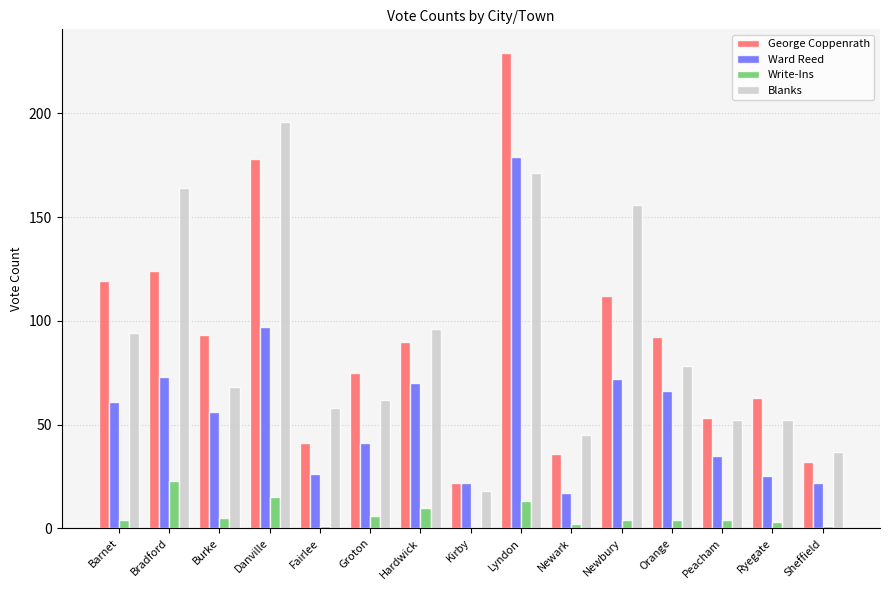

Is it true that Blanks equals 117 at Orange?

False